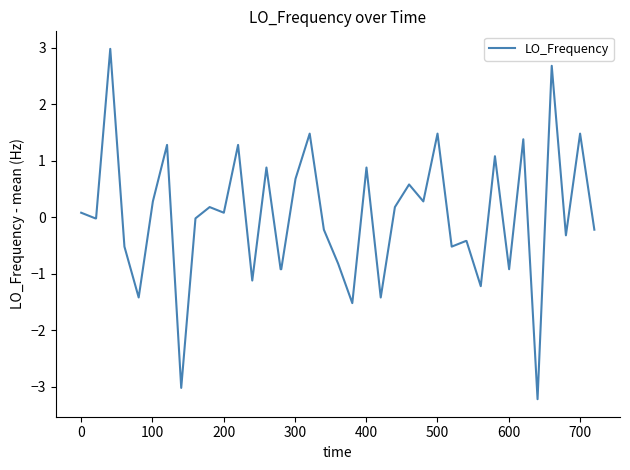

What is the maximum value shown in the chart?

3.0